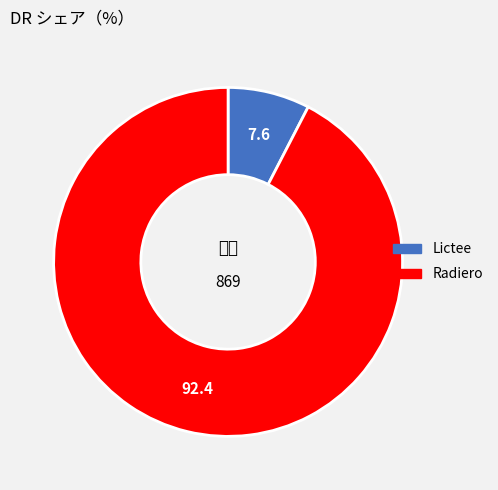

Between Lictee and Radiero, which is larger?

Radiero